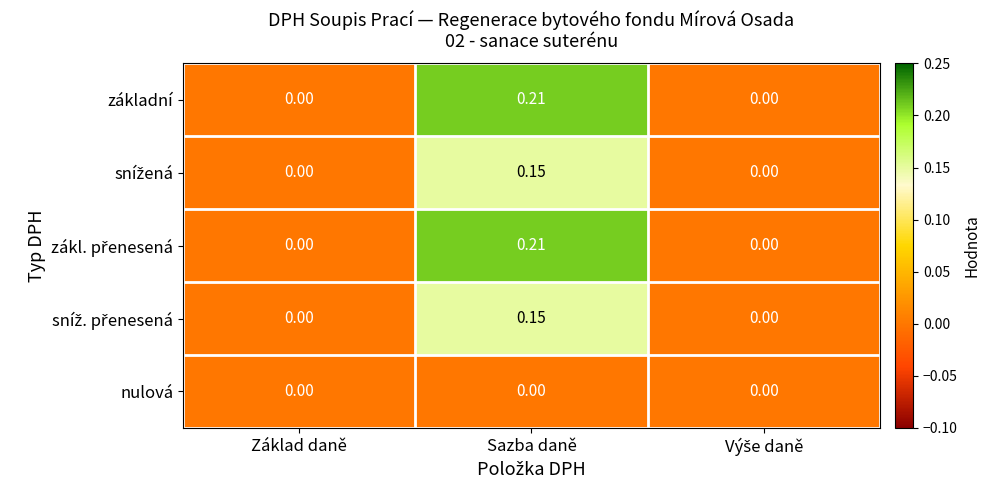

How many data points does each series have?

3